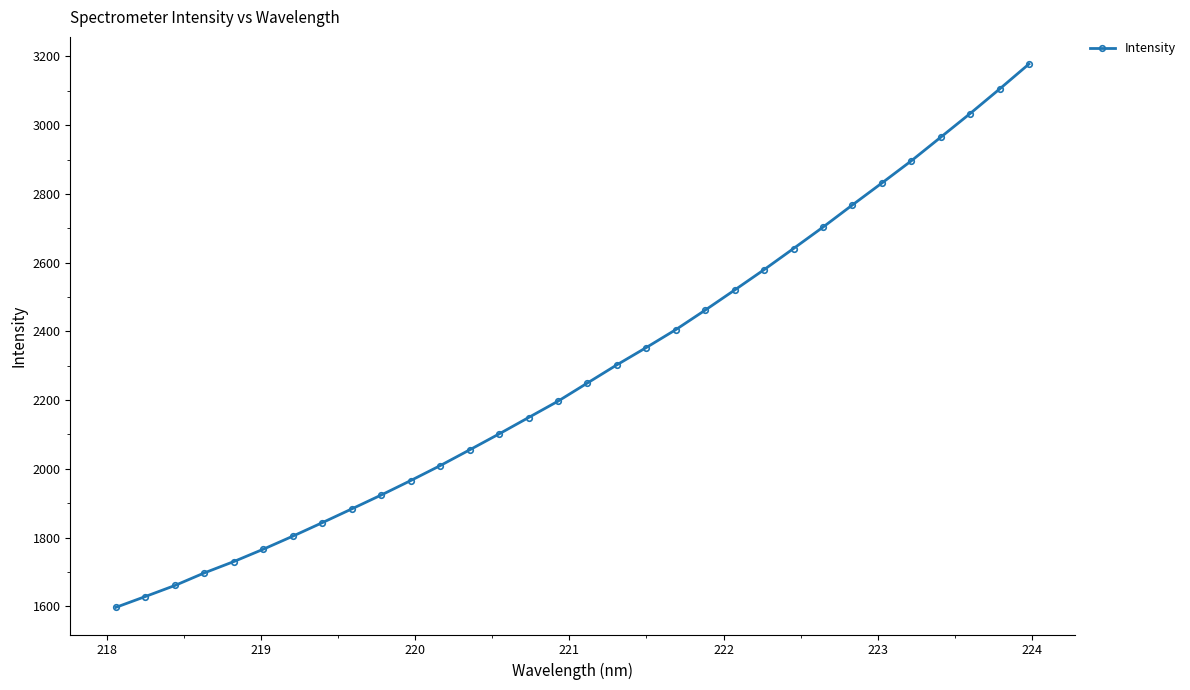

What is the difference between the second highest and minimum values?

1508.1